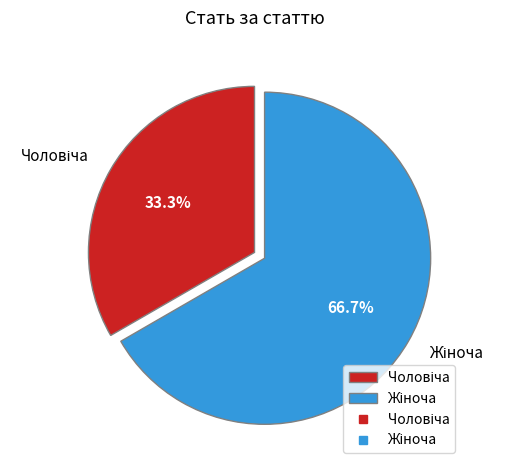

Does any single category account for the majority?

Yes